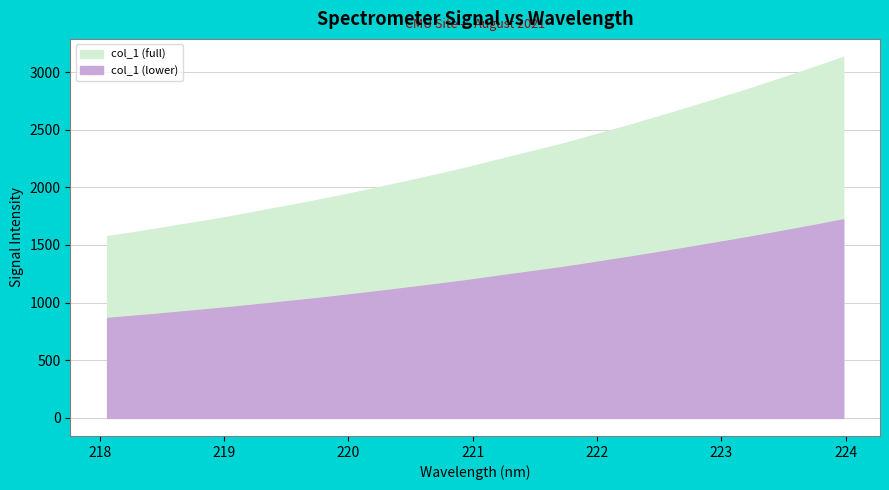

Does the chart display data point markers on the line(s)?

No